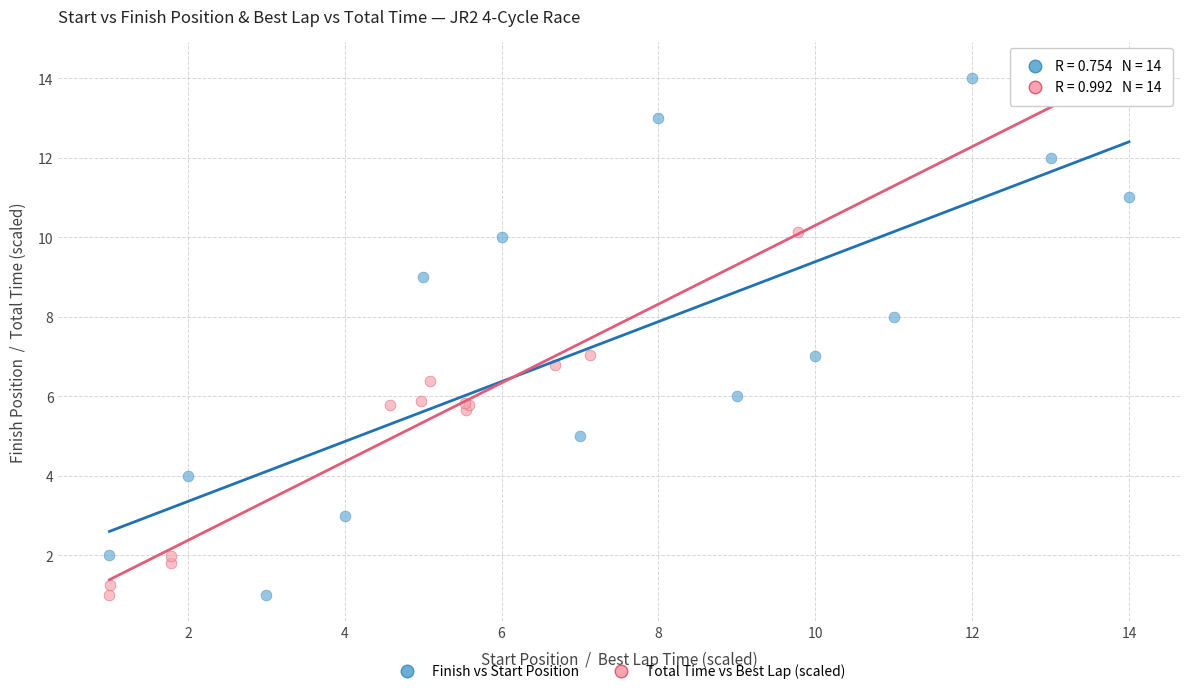

What are all the series names shown in the legend?

Finish vs Start Position, Total Time vs Best Lap (scaled)